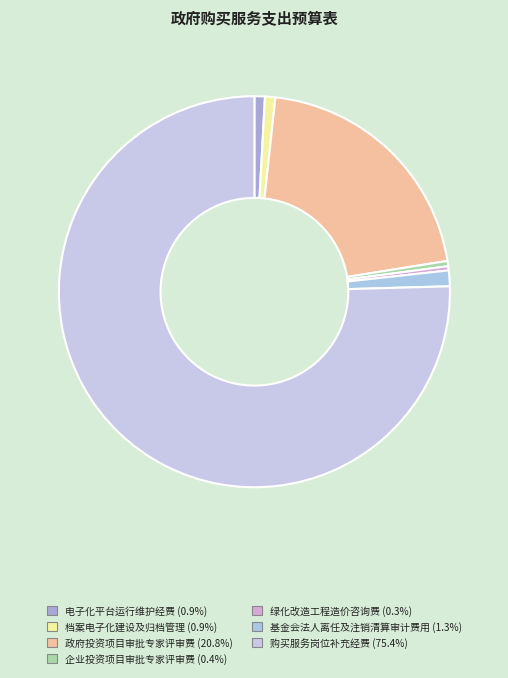

How much of the chart is everything except 政府投资项目审批专家评审费?

79.2%